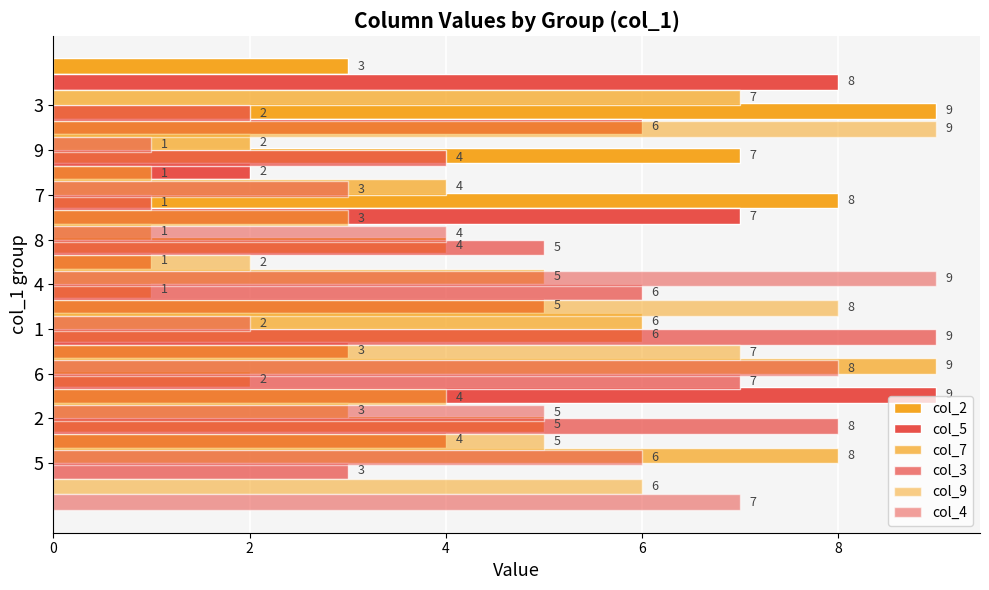

What is the average value of the col_7 series?

5